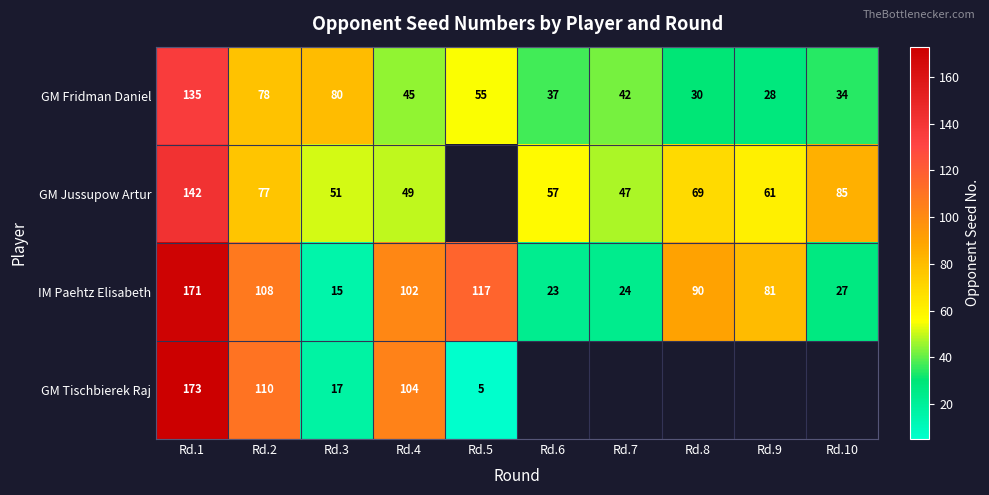

True or false: GM Tischbierek Raj has a value of 104 at Rd.4.

True